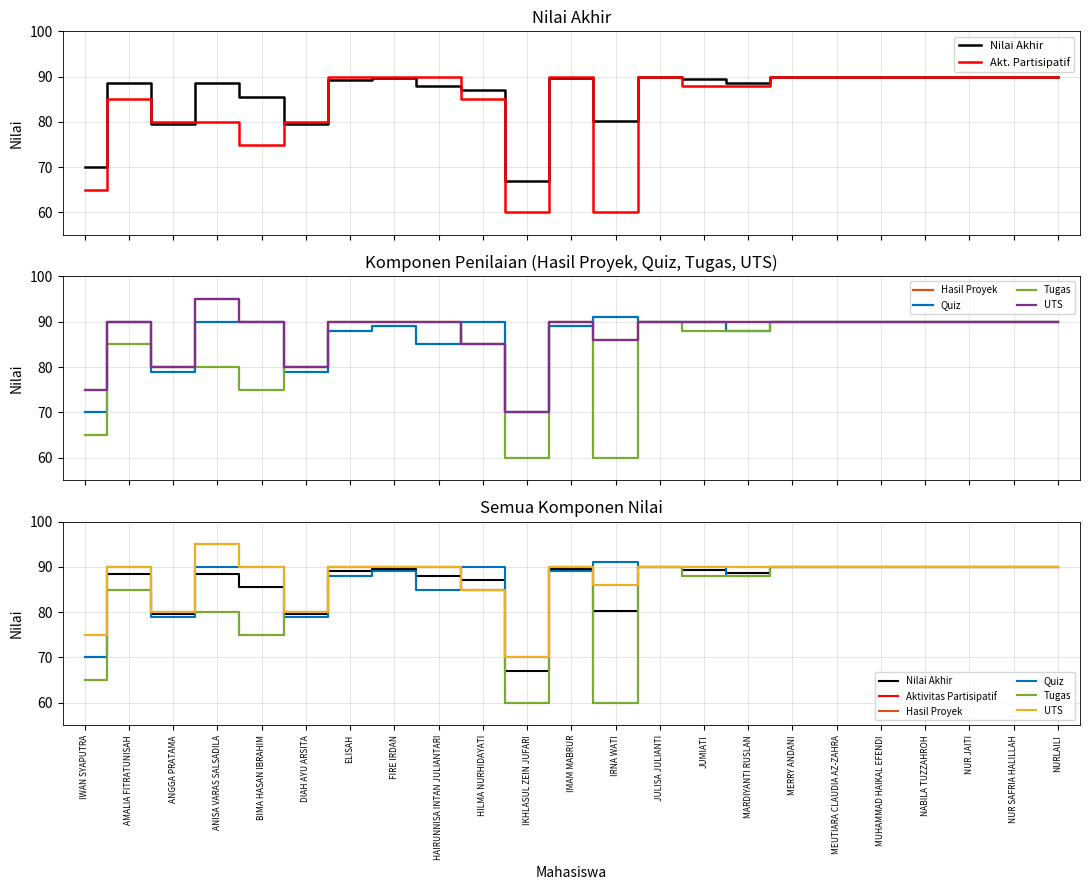

What is the label of the 9th point from the left?

HAIRUNNISA INTAN JULIANTARI